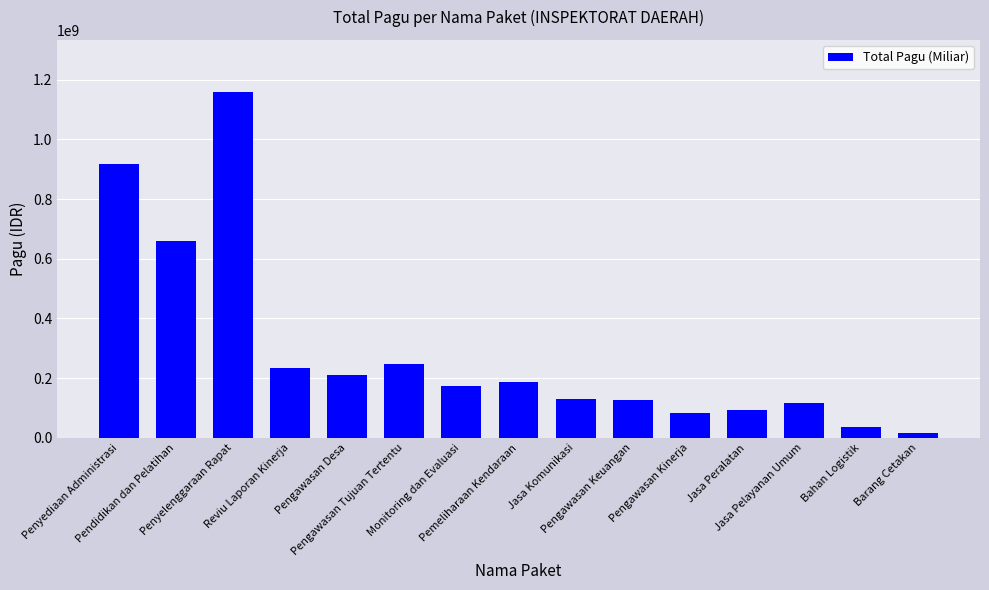

What is the difference between the second highest and second lowest values?

879843000